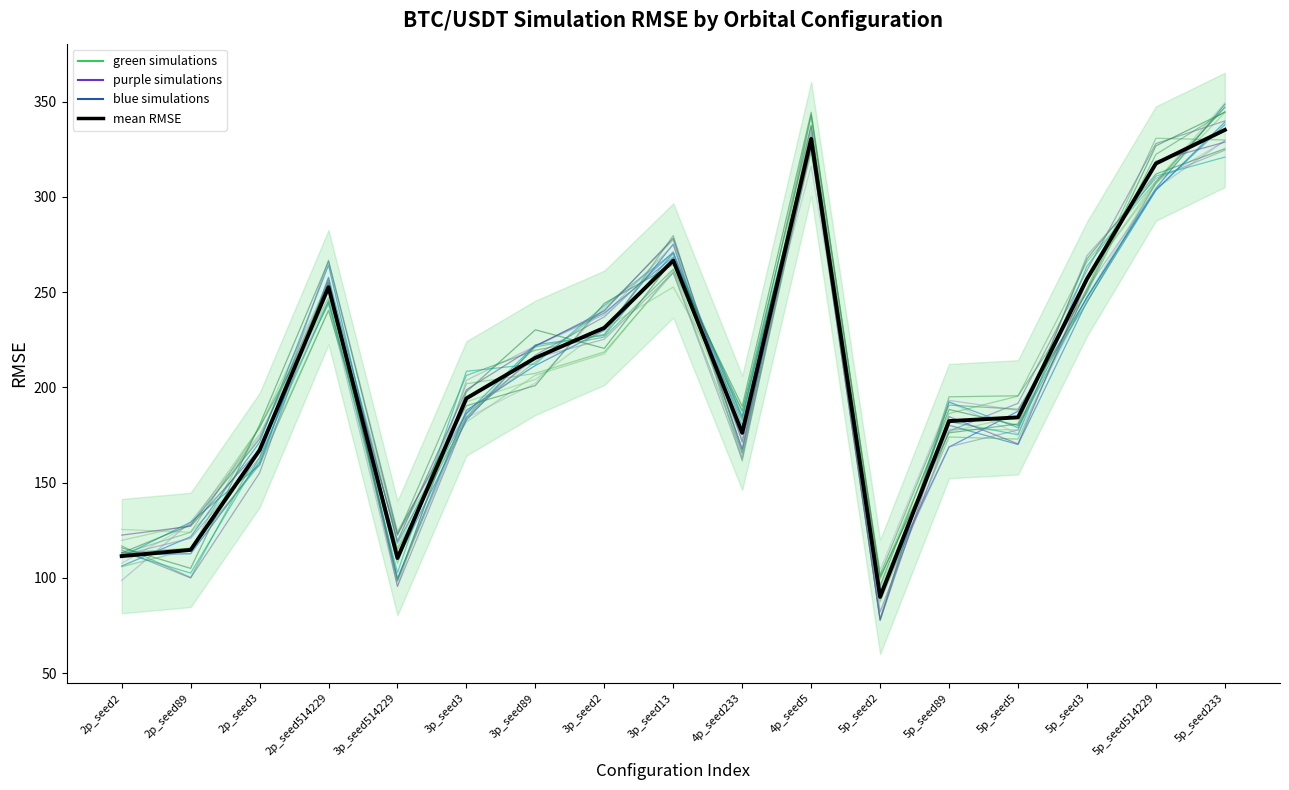

Where do simulation_2 and mean RMSE first cross each other?

2p_seed89 and 2p_seed3